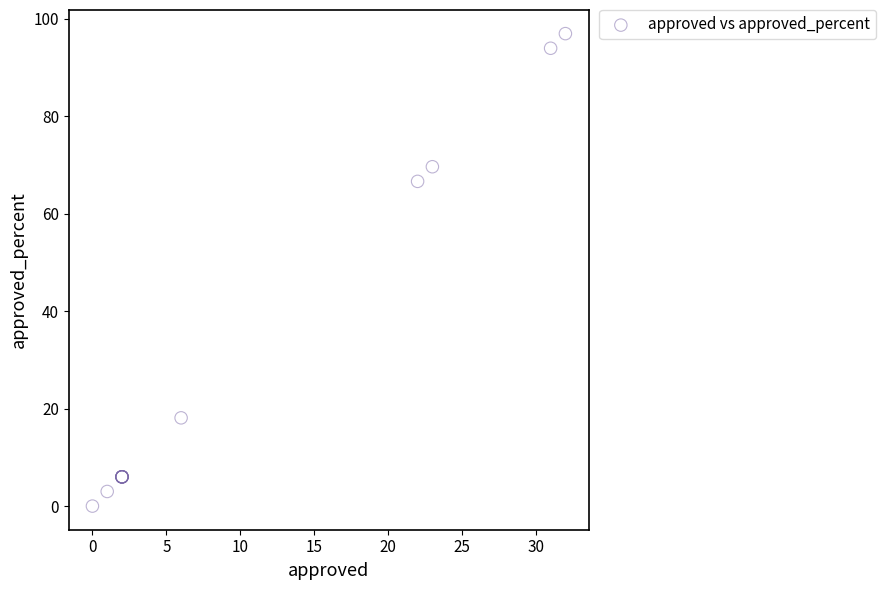

What Y value in the scatter plot is closest to 48?

66.6